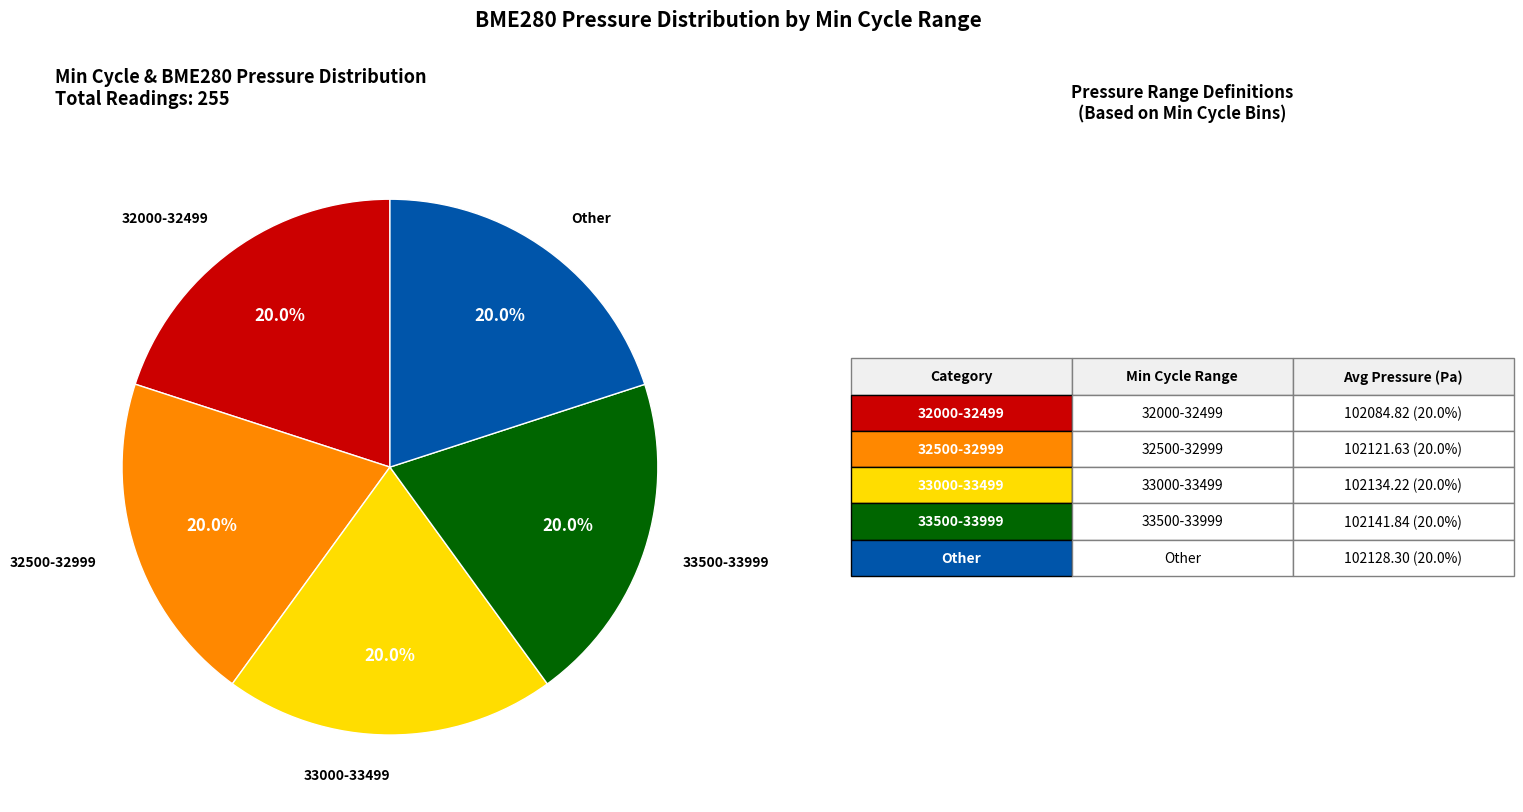

Is there a majority slice in this chart?

No